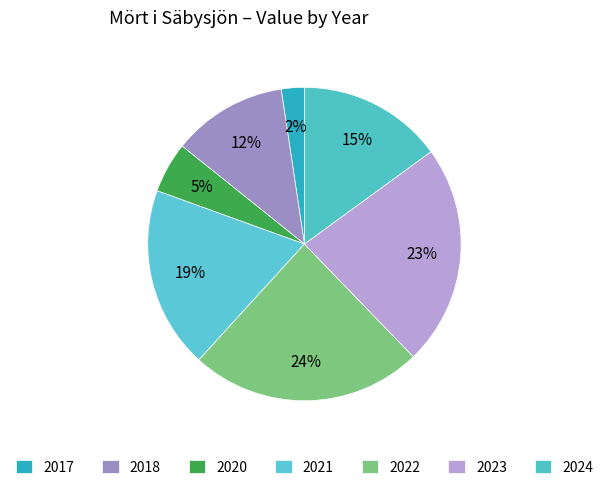

What is the largest slice in the pie chart?

2022